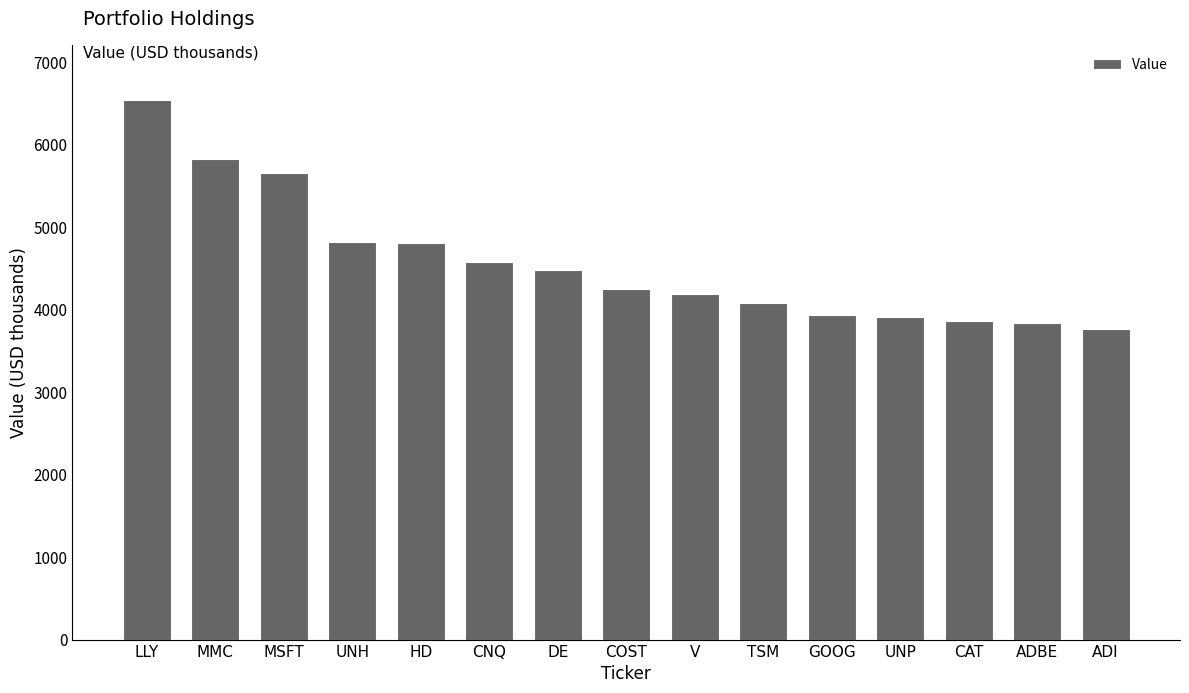

How many bars are there in total?

15